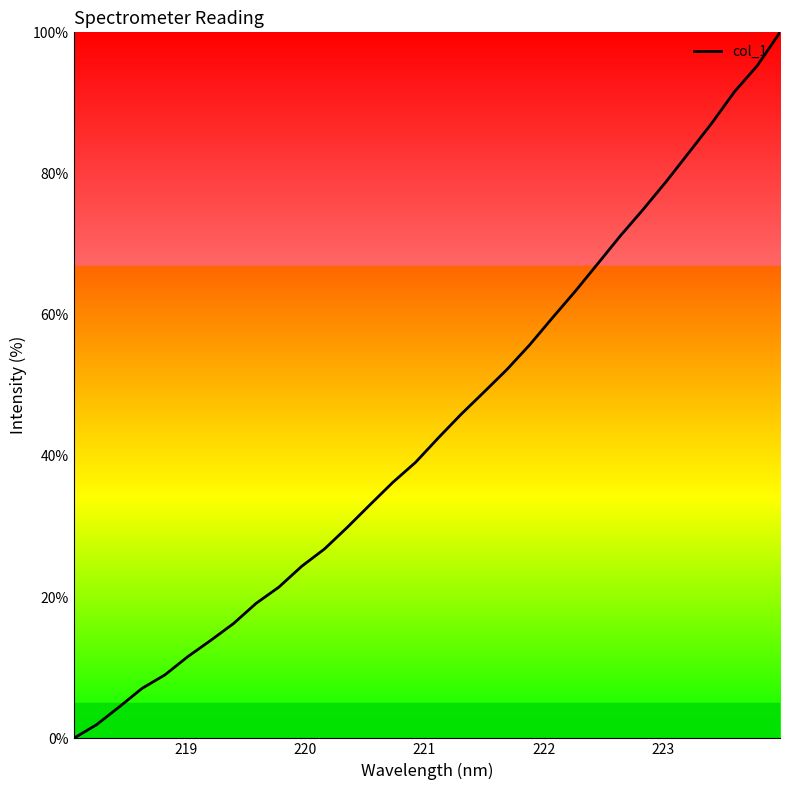

What is the maximum value shown in the chart?

100.0